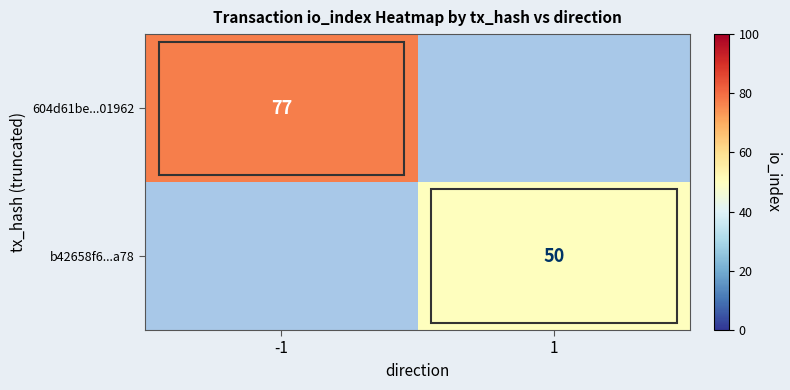

At which category does the chart reach its minimum across all series?

1